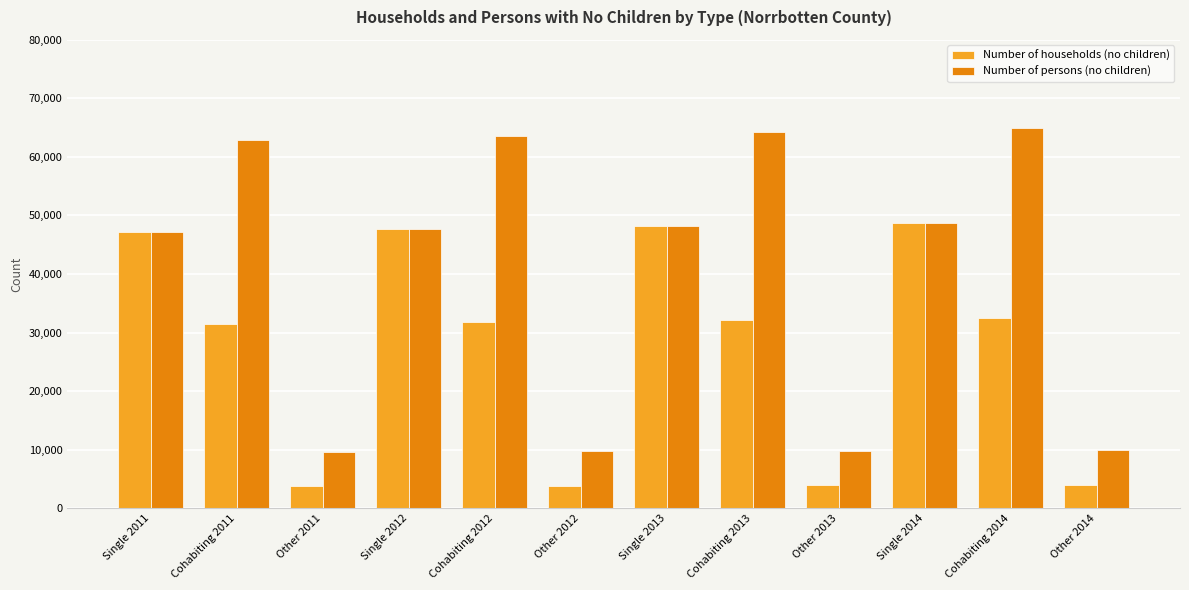

Rank the series at Other 2014 from highest to lowest value.

Number of persons (no children), Number of households (no children)